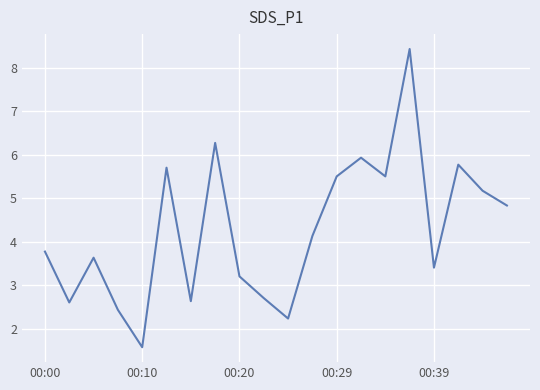

What is the maximum value shown in the chart?

8.4